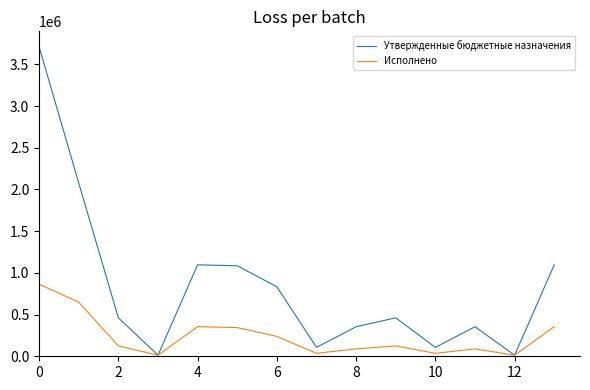

What is the maximum value shown in the chart?

3710605.6